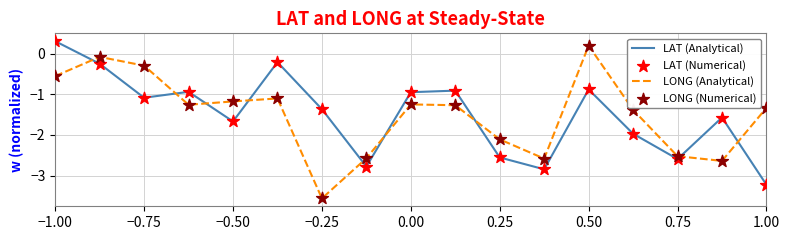

Which series has the widest spread of values?

LONG (Analytical)